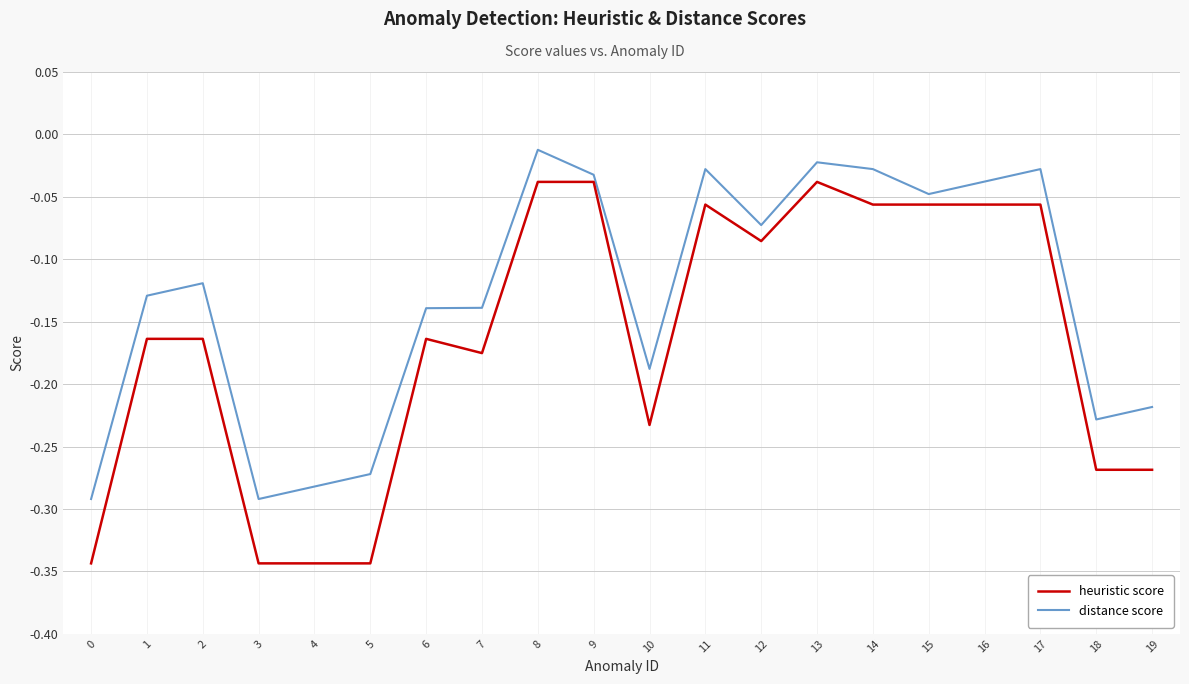

Is the value of heuristic score at 14 greater than the value of distance score at 16?

No